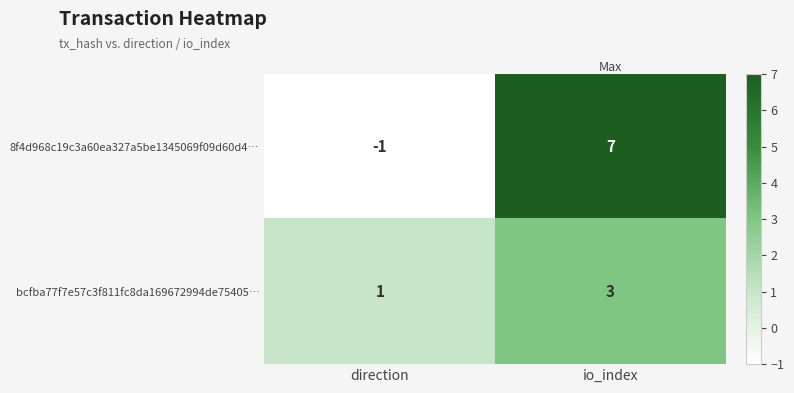

What is the difference between the maximum and minimum values in the 8f4d968c19c3a60ea327a5be1345069f09d60d4… series?

8